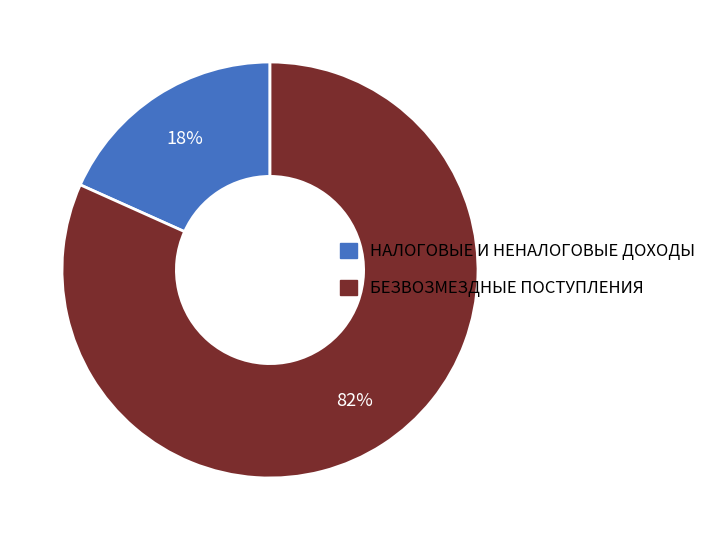

Rank the categories by value from lowest to highest.

НАЛОГОВЫЕ И НЕНАЛОГОВЫЕ ДОХОДЫ, БЕЗВОЗМЕЗДНЫЕ ПОСТУПЛЕНИЯ